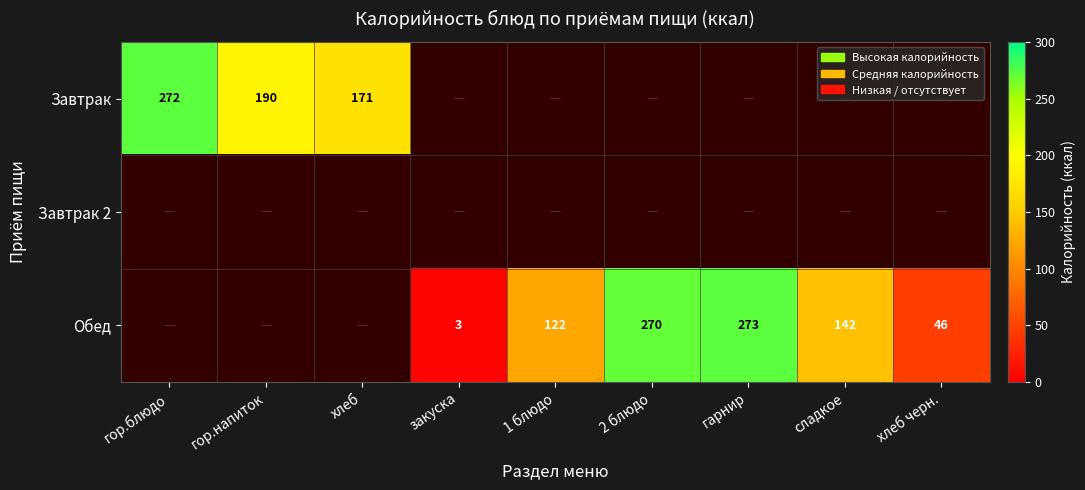

How many data points does each series have?

9